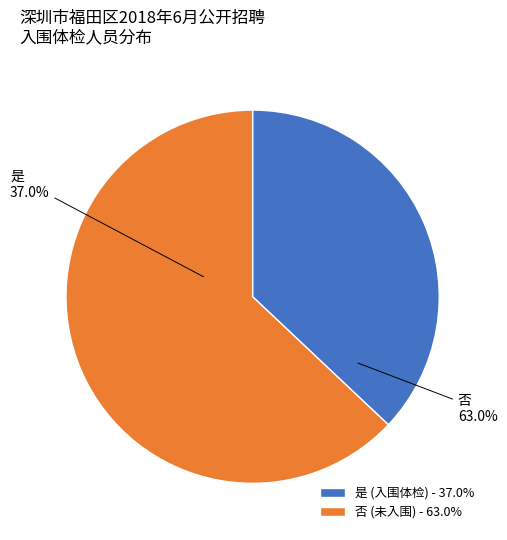

Which category has the biggest portion of the pie?

否